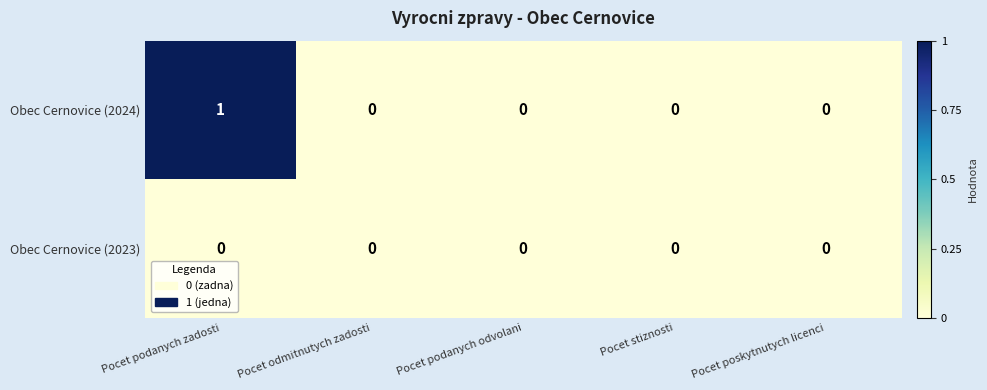

List the series in order of their overall mean, highest first.

Obec Cernovice (2024), Obec Cernovice (2023)